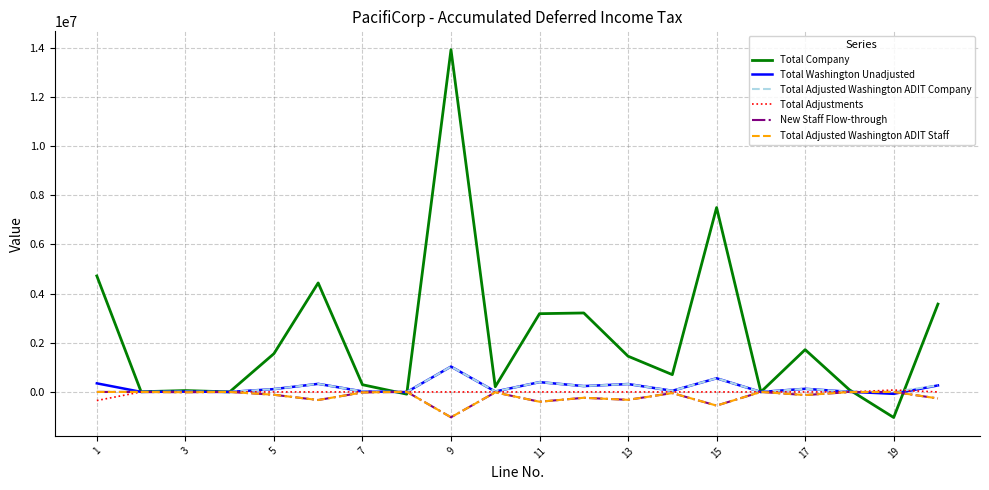

Which series has the widest spread of values?

Total Company